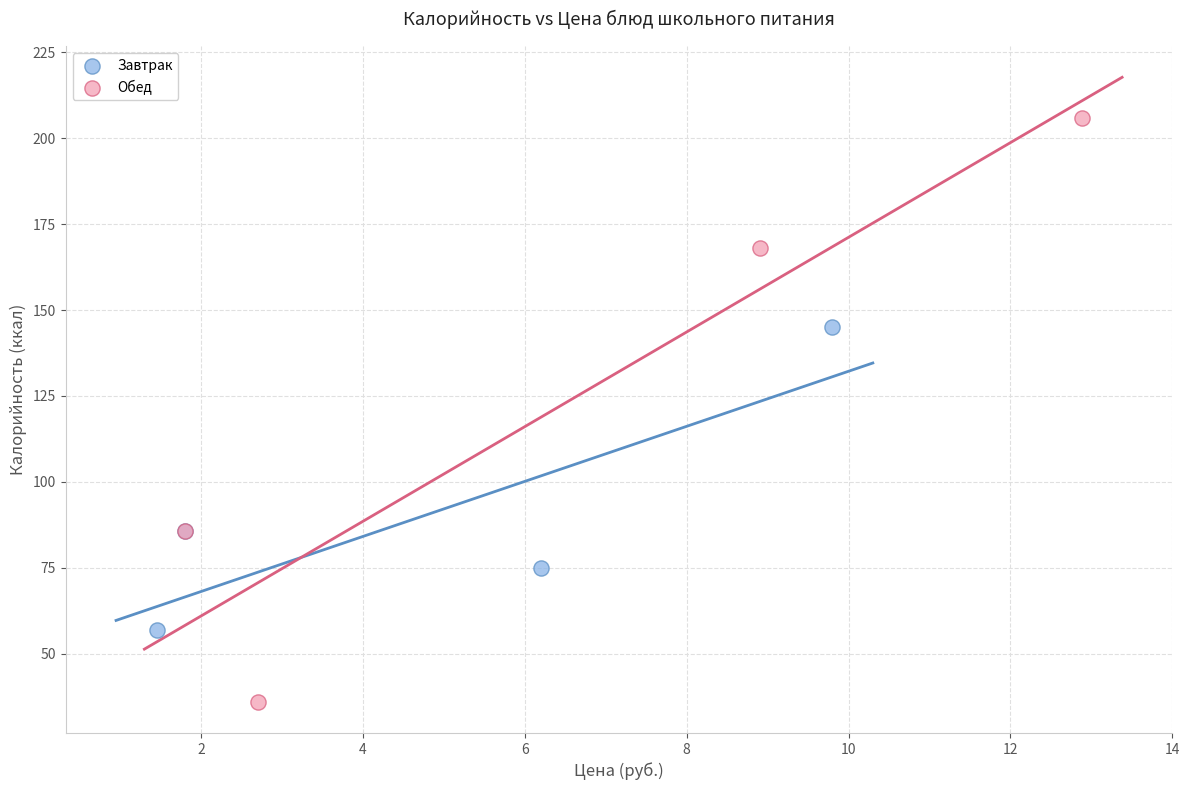

Which series has the widest spread of Y values?

Обед